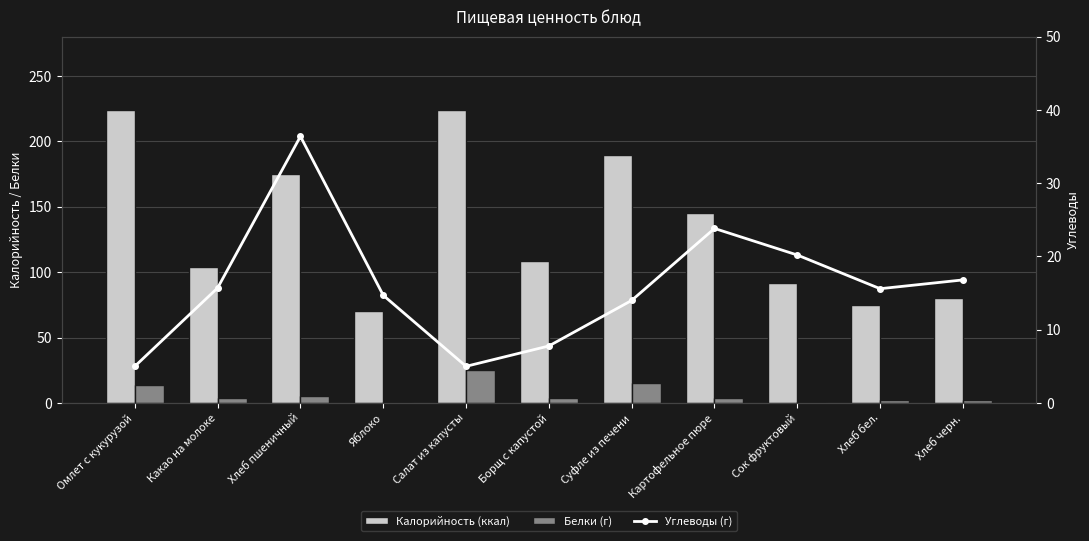

Reading left to right, transcribe all the data shown in this chart.

Калорийность (ккал): Омлет с кукурузой=224.0	Какао на молоке=104.0	Хлеб пшеничный=175.0	Яблоко=70.5	Салат из капусты=224.0	Борщ с капустой=108.5	Суфле из печени=189.6	Картофельное пюре=145.0	Сок фруктовый=92.0	Хлеб бел.=75.0	Хлеб черн.=80.0
Белки (г): Омлет с кукурузой=14.0	Какао на молоке=3.6	Хлеб пшеничный=5.6	Яблоко=0.6	Салат из капусты=25.0	Борщ с капустой=3.4	Суфле из печени=15.3	Картофельное пюре=3.4	Сок фруктовый=1.0	Хлеб бел.=2.4	Хлеб черн.=2.4
Углеводы (г): Омлет с кукурузой=5.0	Какао на молоке=15.7	Хлеб пшеничный=36.4	Яблоко=14.7	Салат из капусты=5.0	Борщ с капустой=7.8	Суфле из печени=14.0	Картофельное пюре=23.8	Сок фруктовый=20.2	Хлеб бел.=15.6	Хлеб черн.=16.8